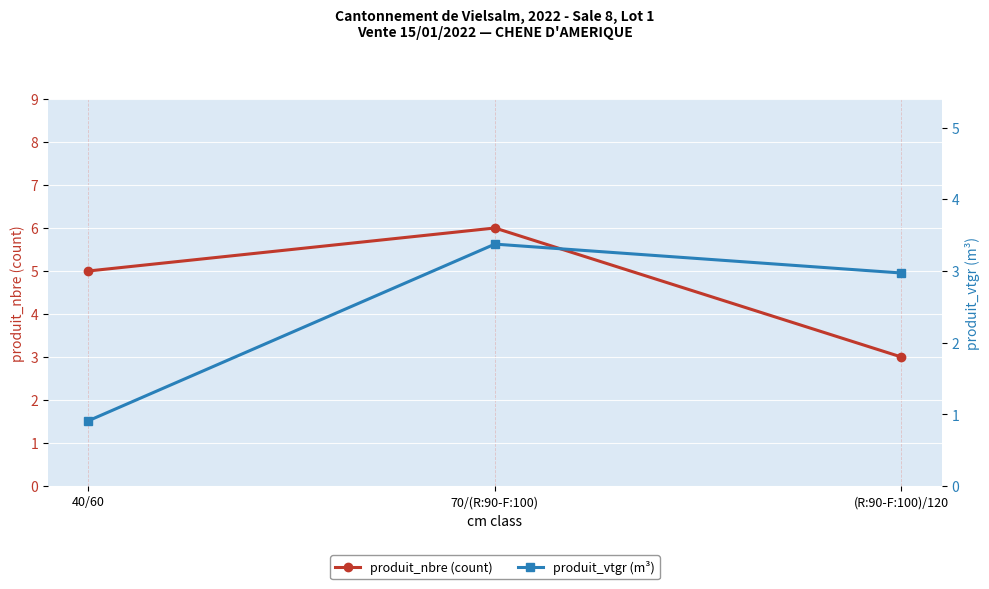

Between 70/(R:90-F:100) and (R:90-F:100)/120, which series saw the biggest shift?

produit_nbre (count)